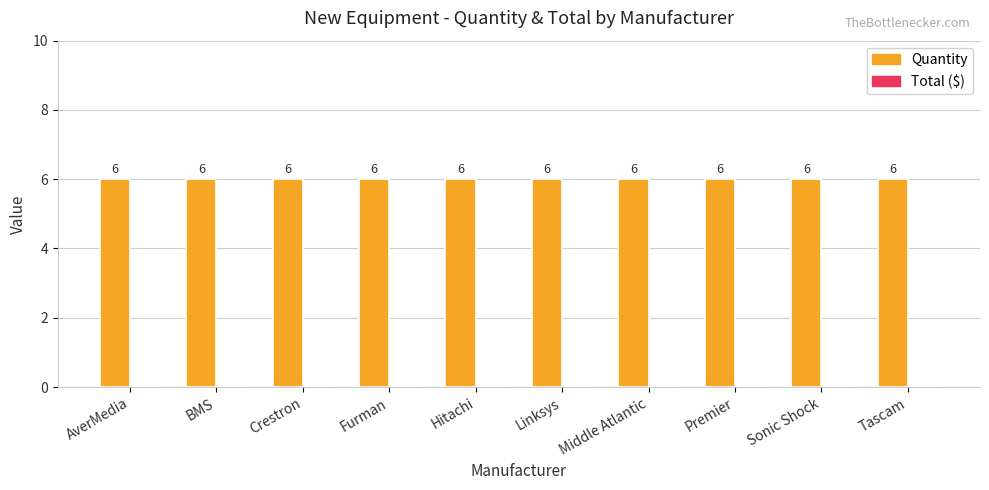

Reading left to right, transcribe all the data shown in this chart.

Quantity: 6	6	6	6	6	6	6	6	6	6
Total: 0	0	0	0	0	0	0	0	0	0